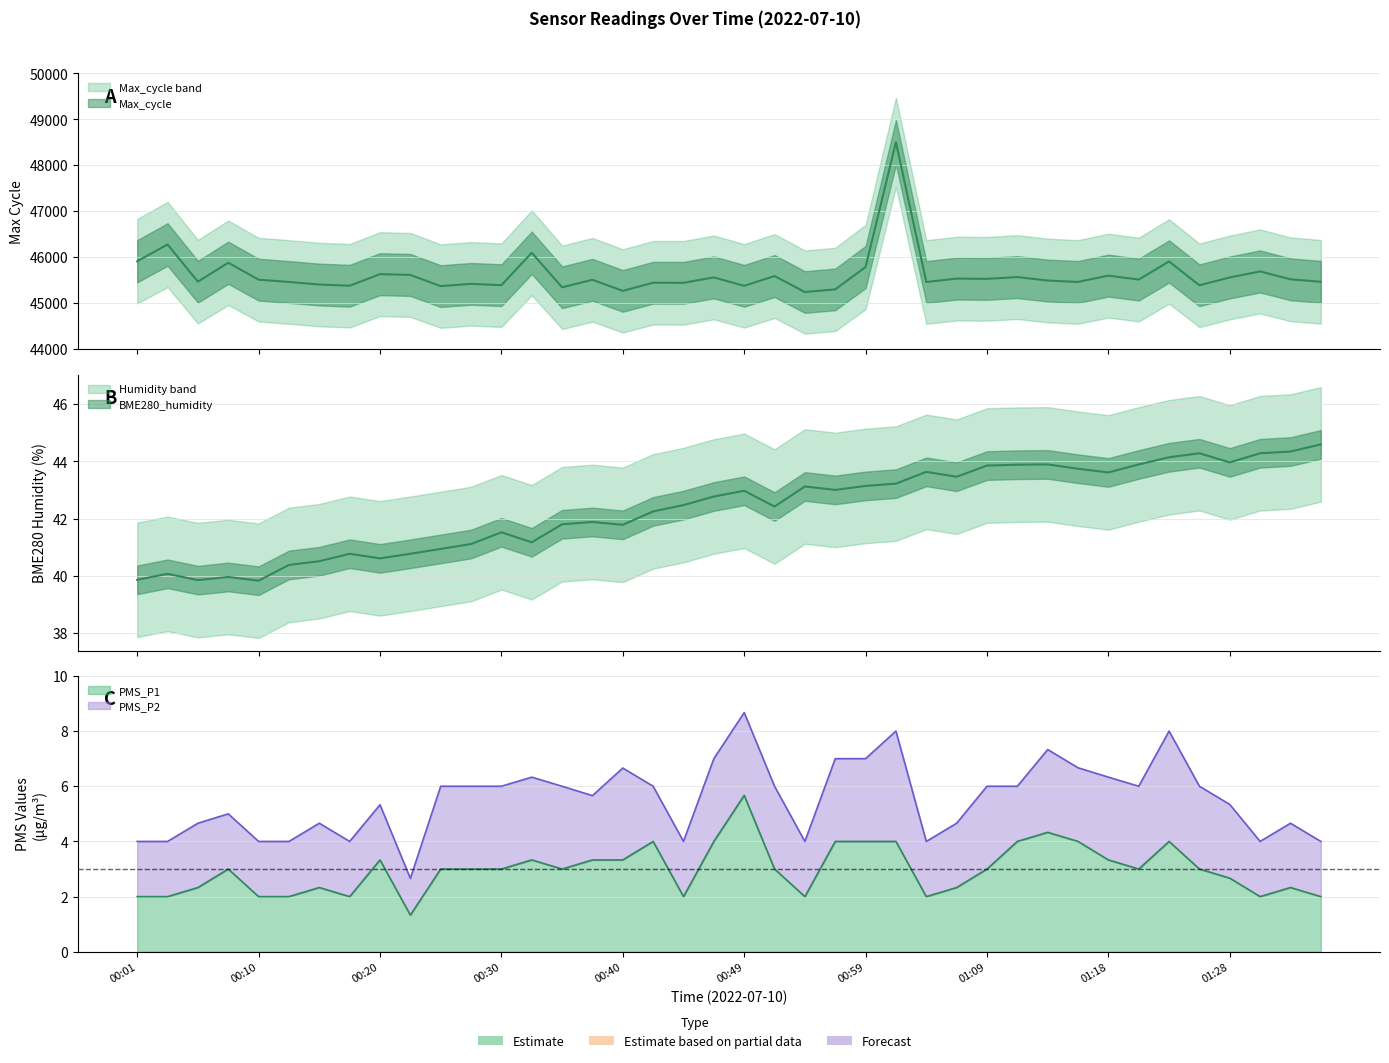

What is the label of the 20th point from the right?

00:49